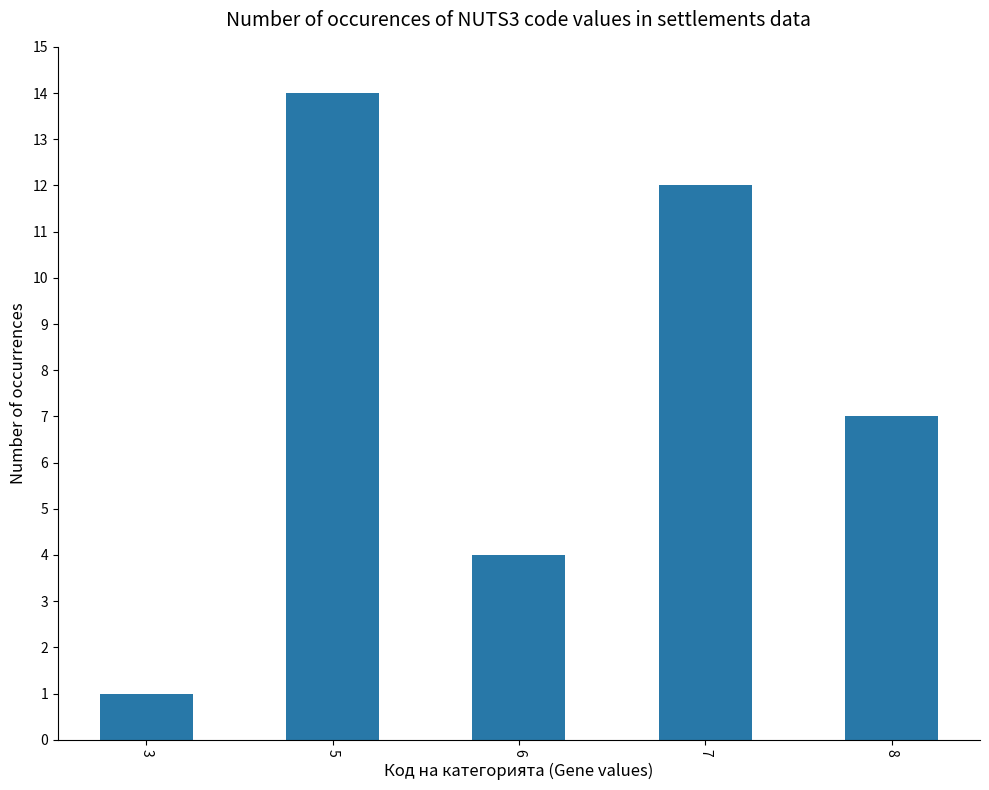

How many bars are there in total?

5